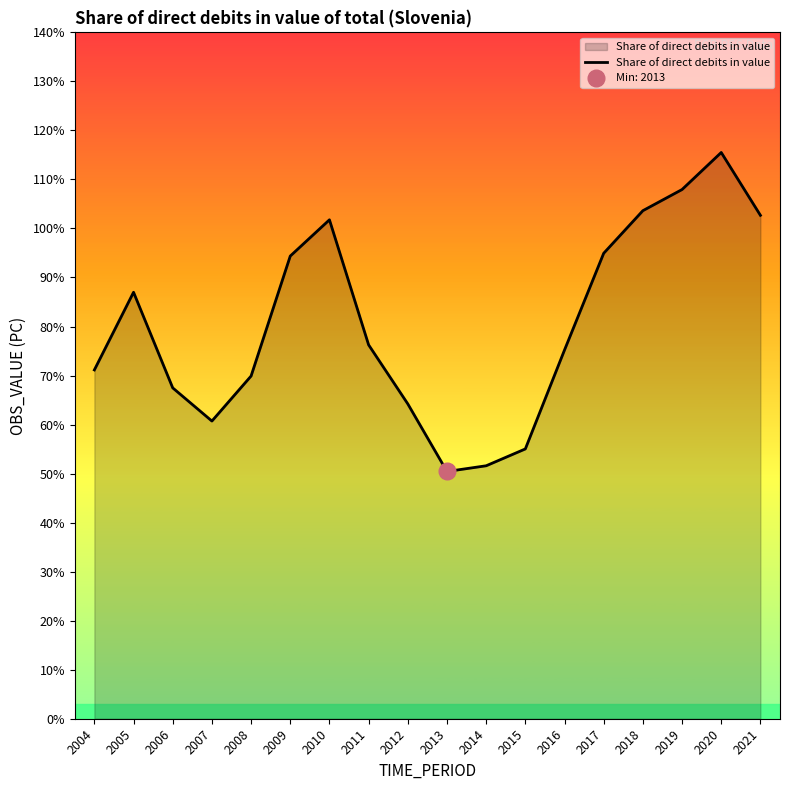

Rank the categories by value from highest to lowest.

2020, 2019, 2018, 2021, 2010, 2017, 2009, 2005, 2011, 2016, 2004, 2008, 2006, 2012, 2007, 2015, 2014, 2013